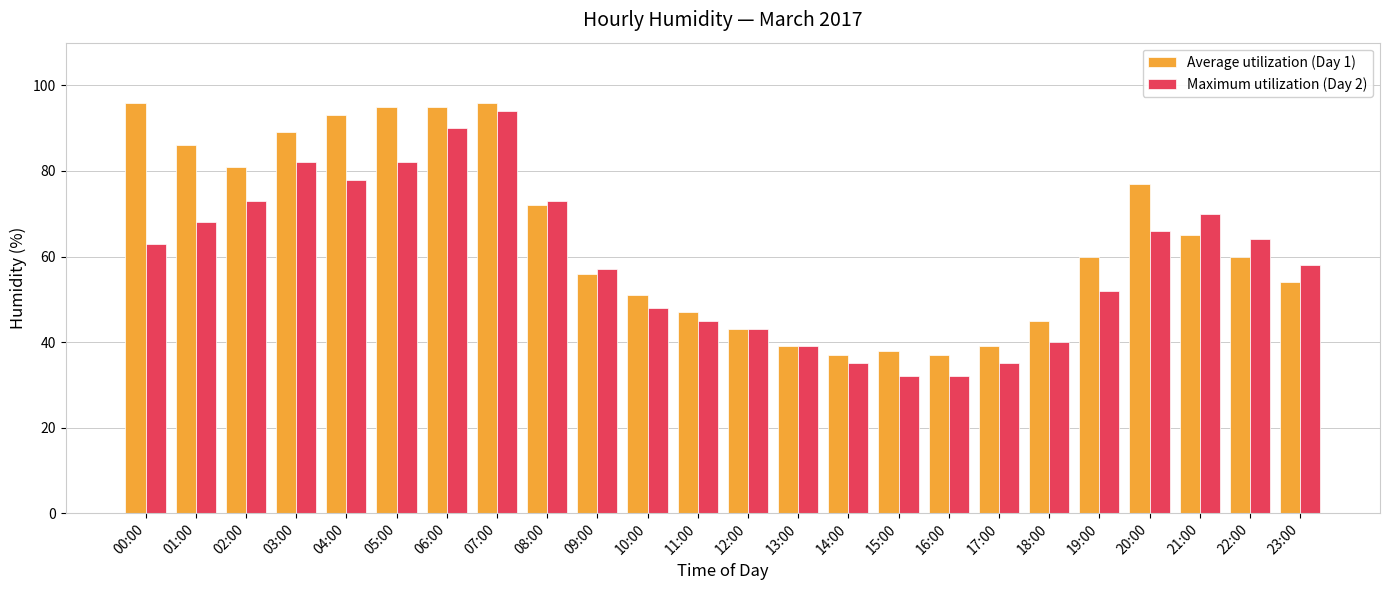

What position from the left is 00:00?

1